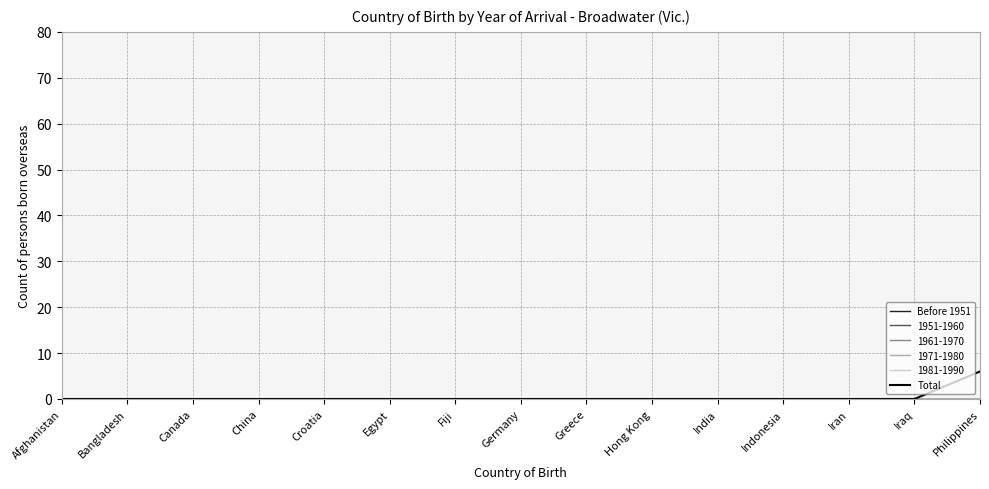

Which label corresponds to the smallest value in the chart?

Afghanistan